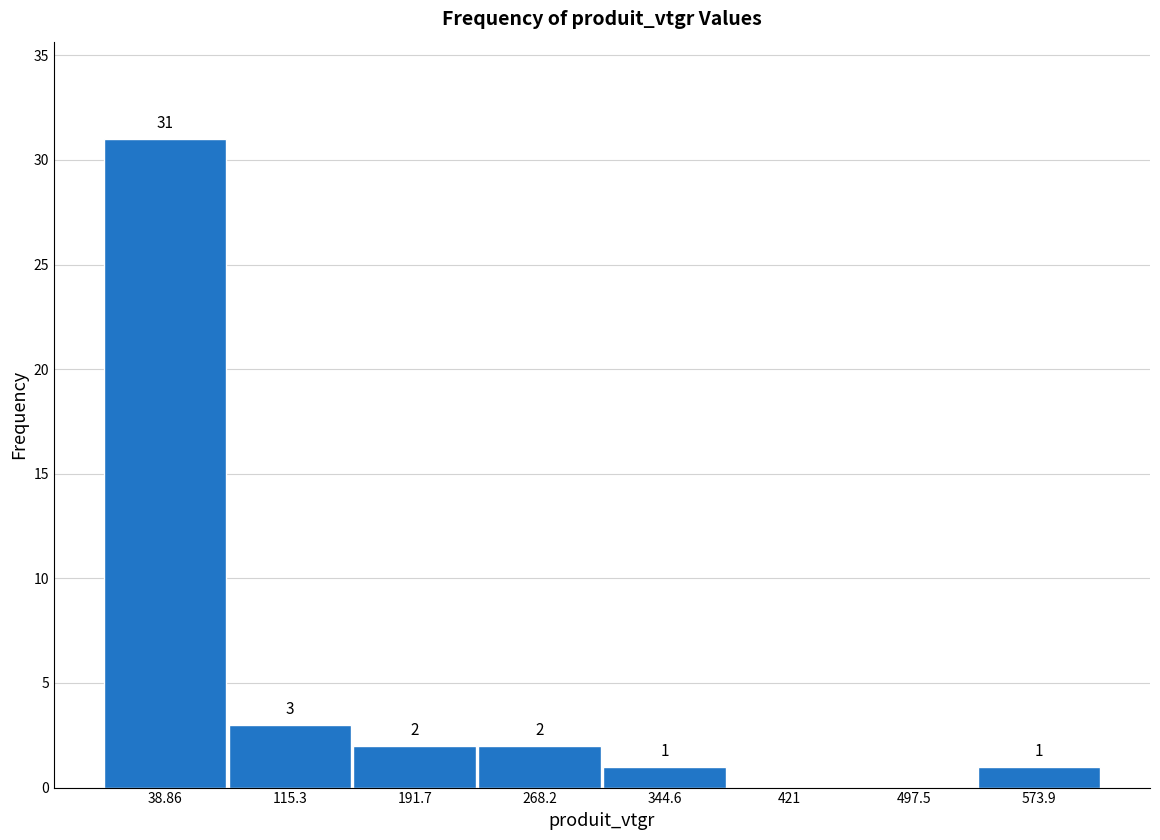

Which range on the x-axis has the tallest bar?

0 to 80